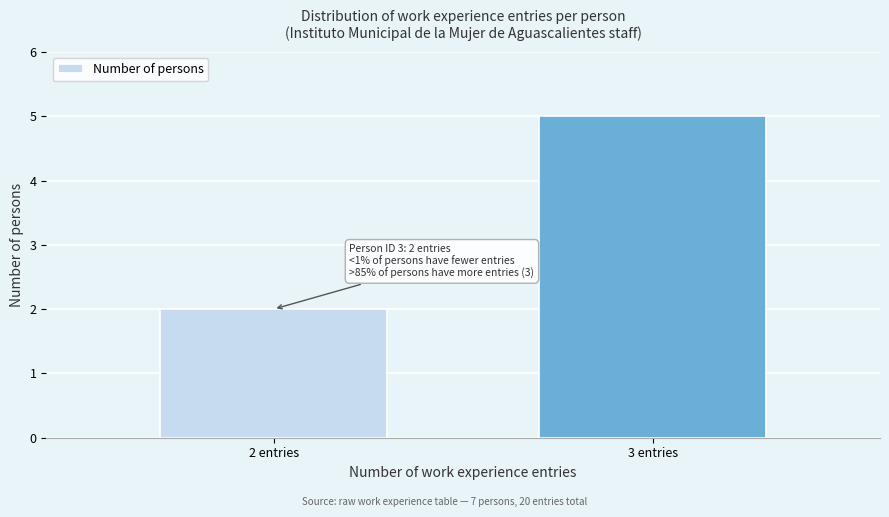

Reading left to right, what are all the values shown in this chart?

2	5